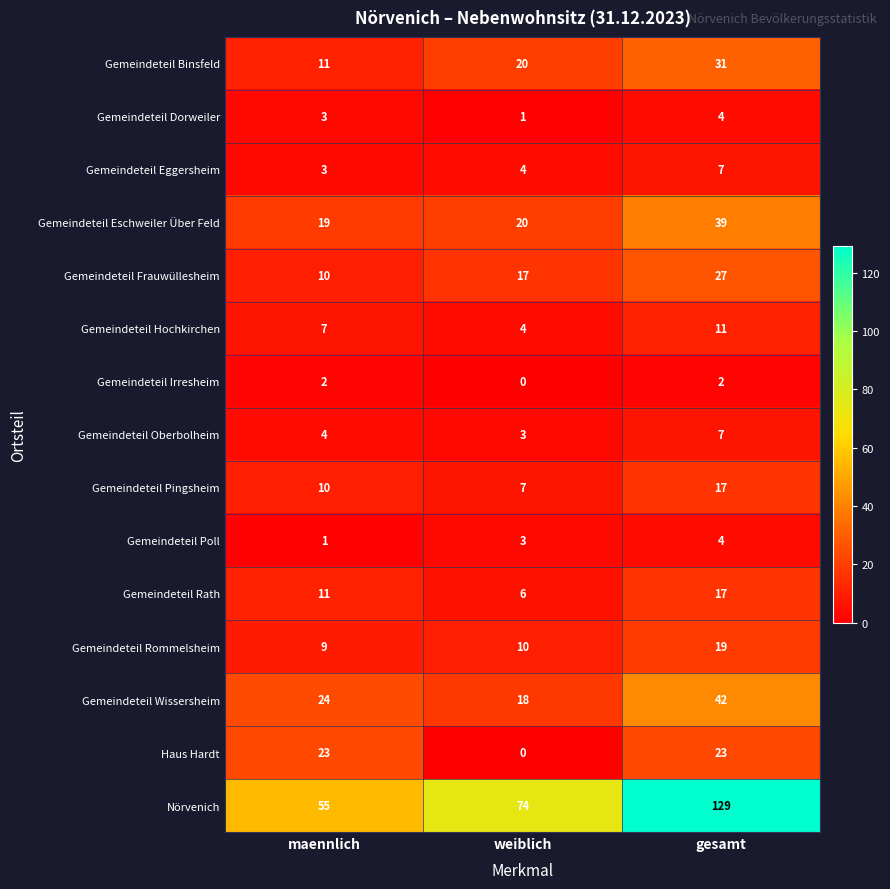

Which label corresponds to the largest value in the chart?

gesamt